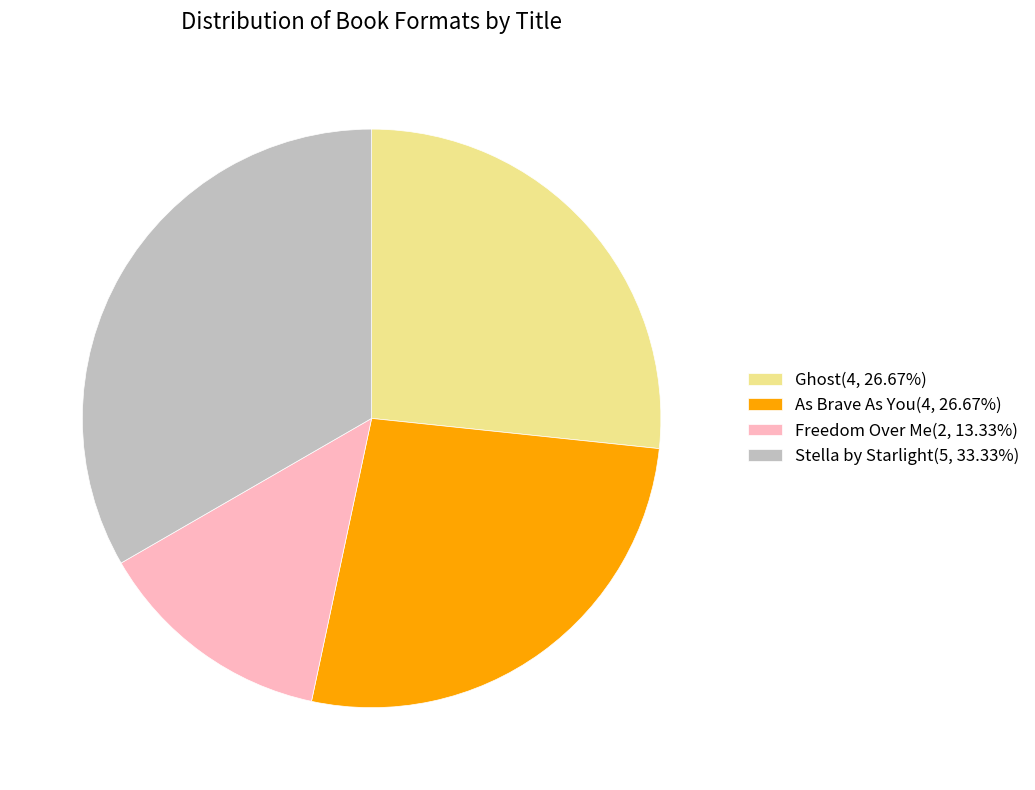

Is it true that Freedom Over Me is 13% of the pie?

True